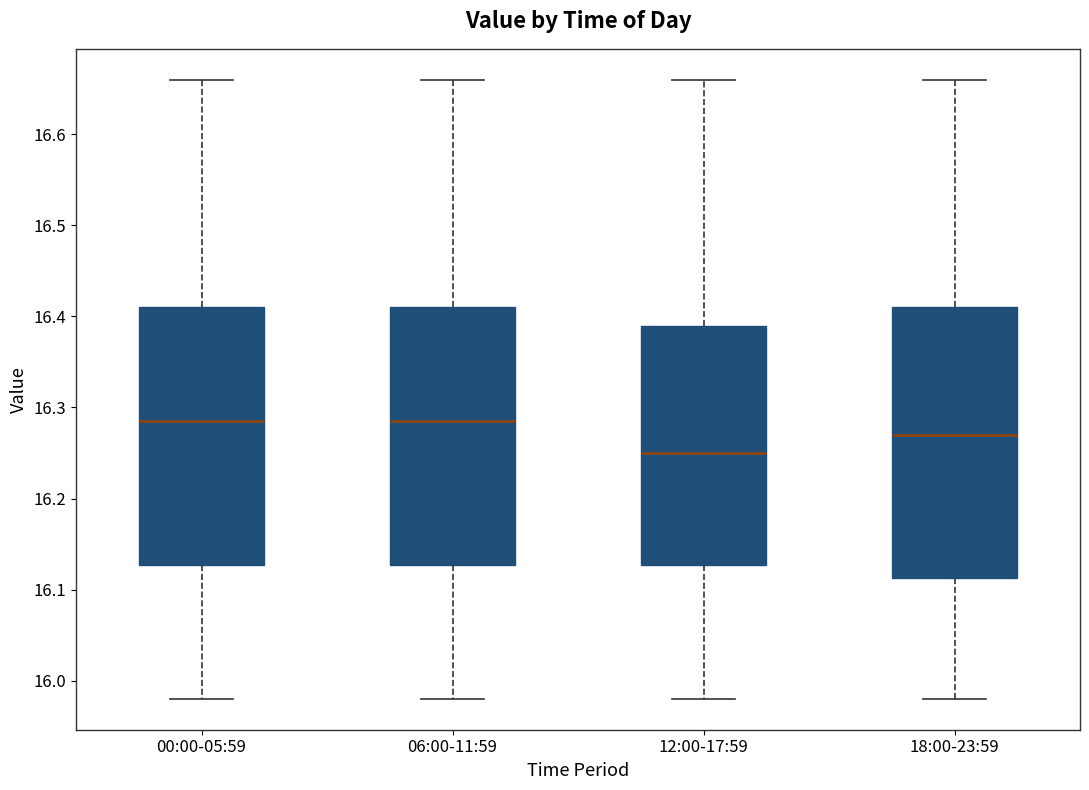

Reading left to right, read every box against the y-axis: the position of its median line, the range the box covers, and the ends of its whiskers. The values are not printed on the chart, so give them approximately, as read against the axis.

00:00-05:59: median 16.29, box 16.13 to 16.41, whiskers 15.98 to 16.66
06:00-11:59: median 16.29, box 16.13 to 16.41, whiskers 15.98 to 16.66
12:00-17:59: median 16.25, box 16.13 to 16.39, whiskers 15.98 to 16.66
18:00-23:59: median 16.27, box 16.11 to 16.41, whiskers 15.98 to 16.66